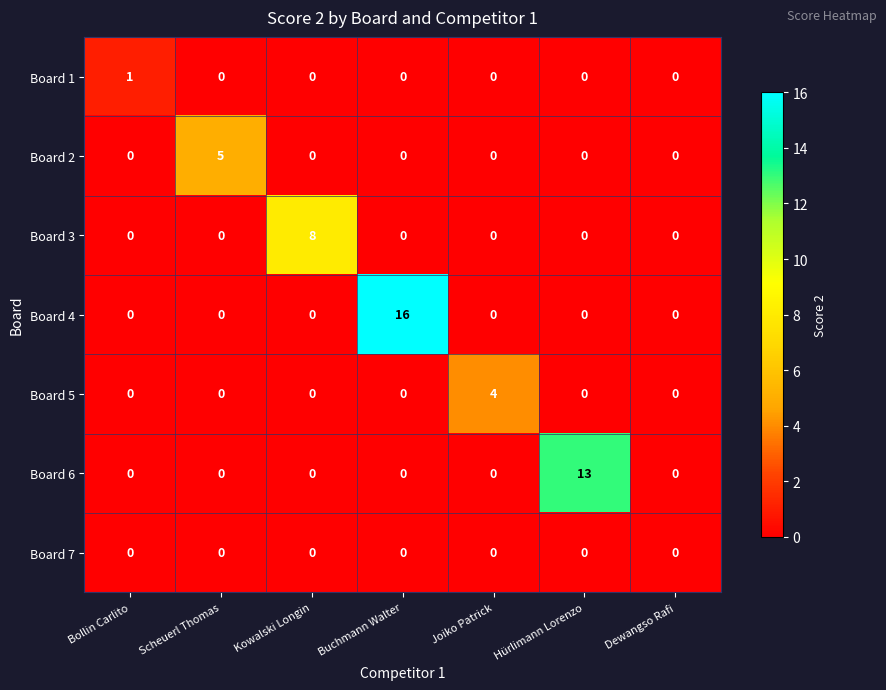

List the series in order of their peak value, highest first.

Board 4, Board 6, Board 3, Board 2, Board 5, Board 1, Board 7